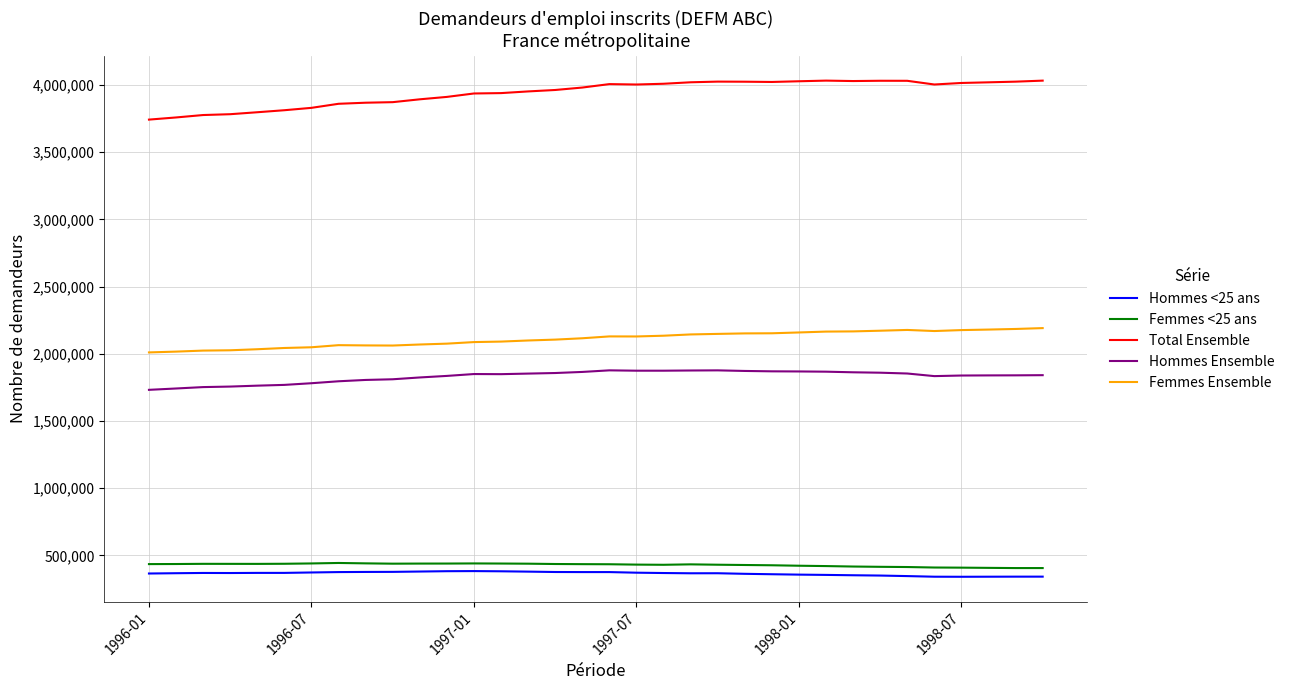

What is the difference between the maximum and minimum values in the Femmes Ensemble series?

180900